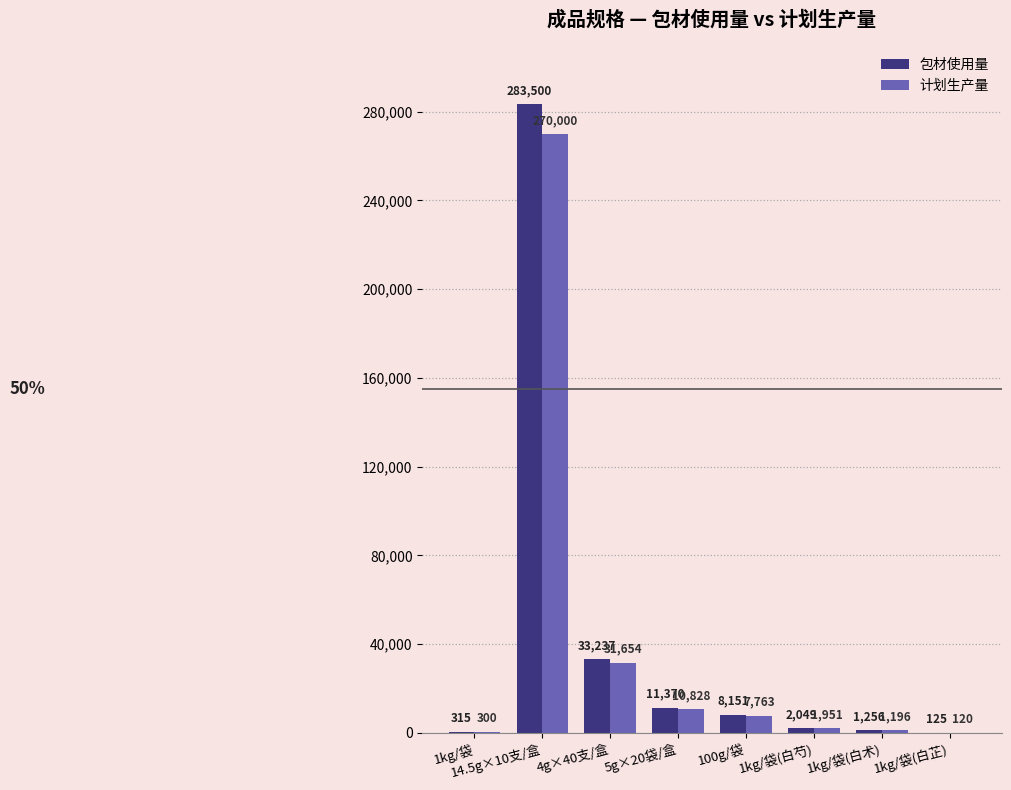

How many groups of bars are there?

8